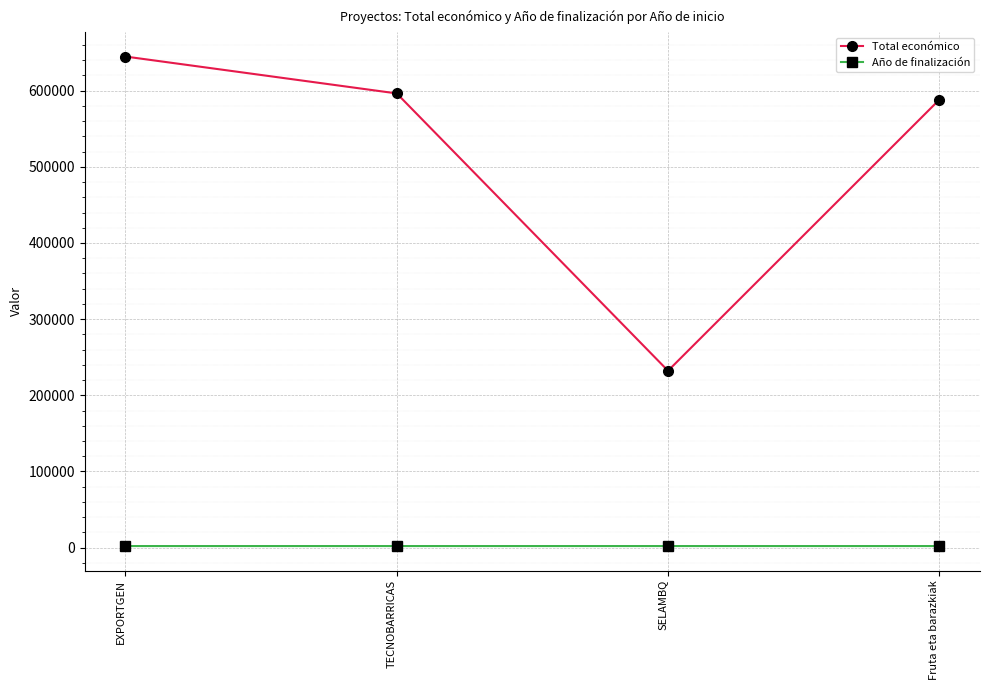

In Año de finalización, how many points are higher than both neighbors (excluding endpoints)?

1